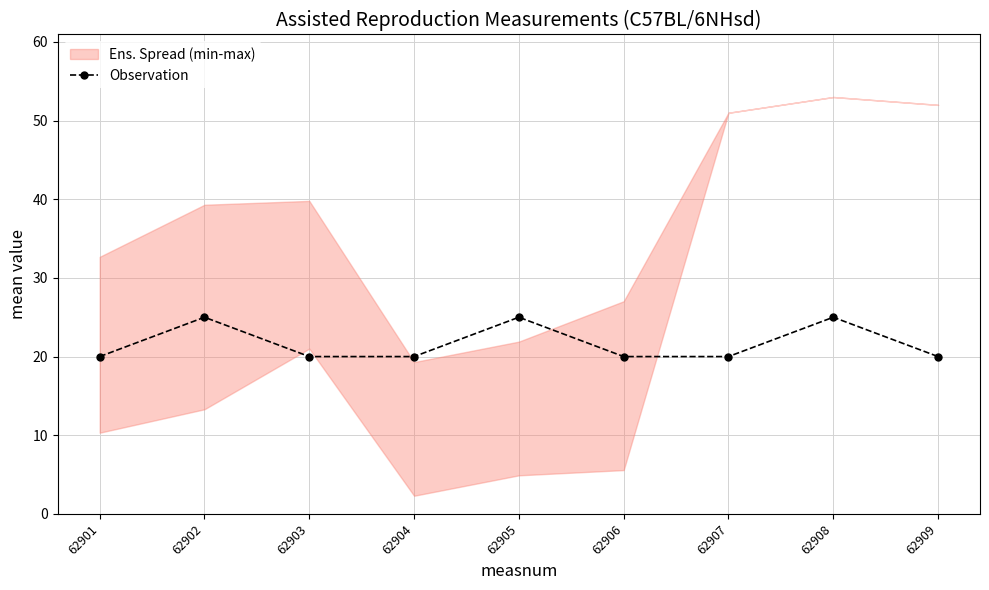

List the labels in order of value, smallest first.

62901, 62903, 62904, 62906, 62907, 62909, 62902, 62905, 62908